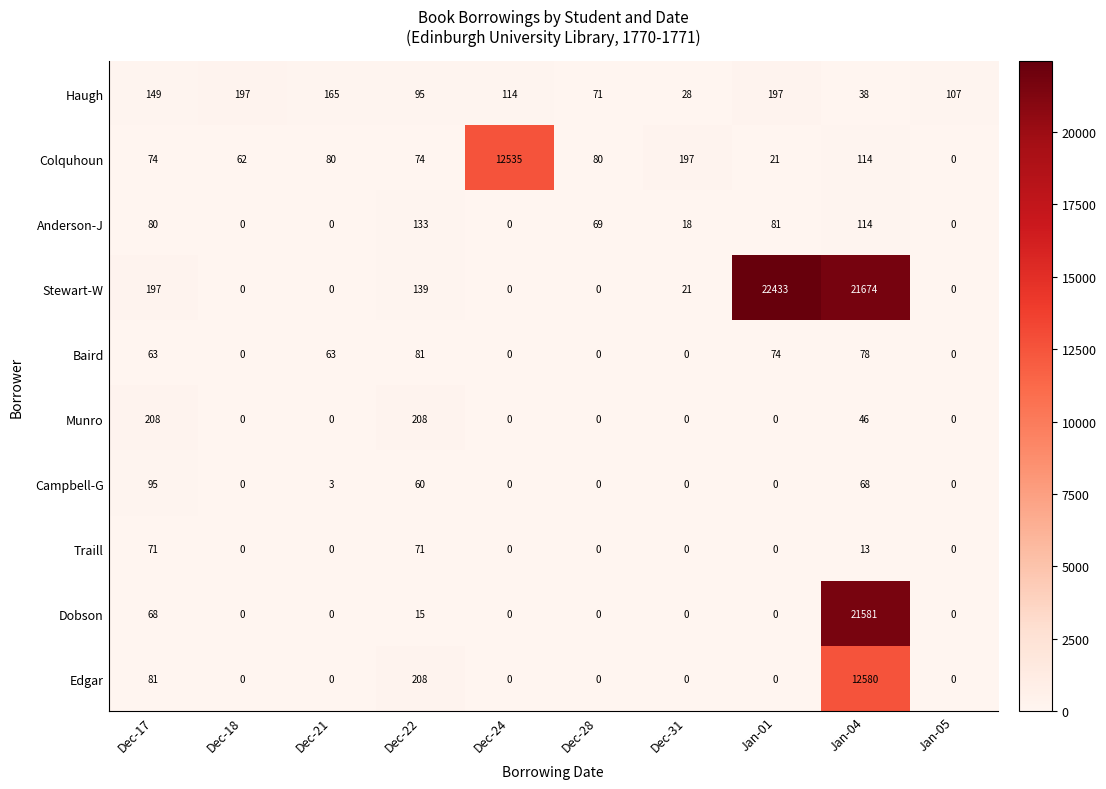

Read the Edgar value at Jan-04, to the nearest 10.

12580